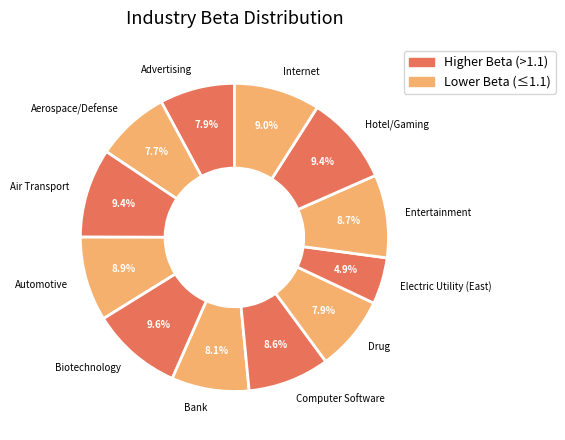

Count the number of slices in the pie.

12